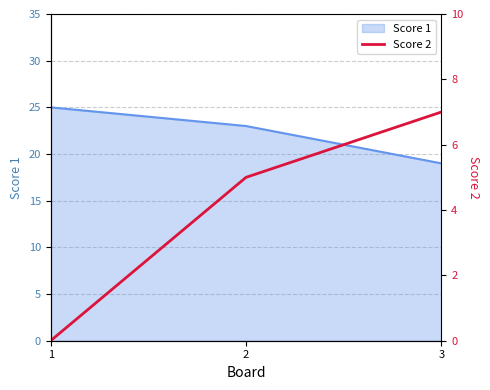

List the labels in order of Score 1 value, smallest first.

3, 2, 1